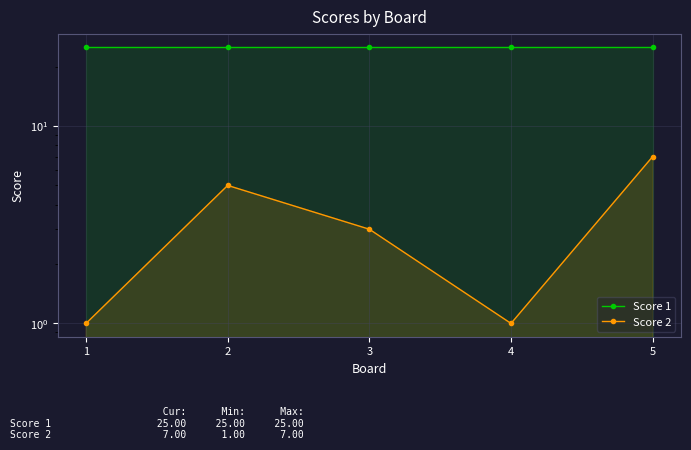

True or false: Score 1 and Score 2 intersect in this chart.

False